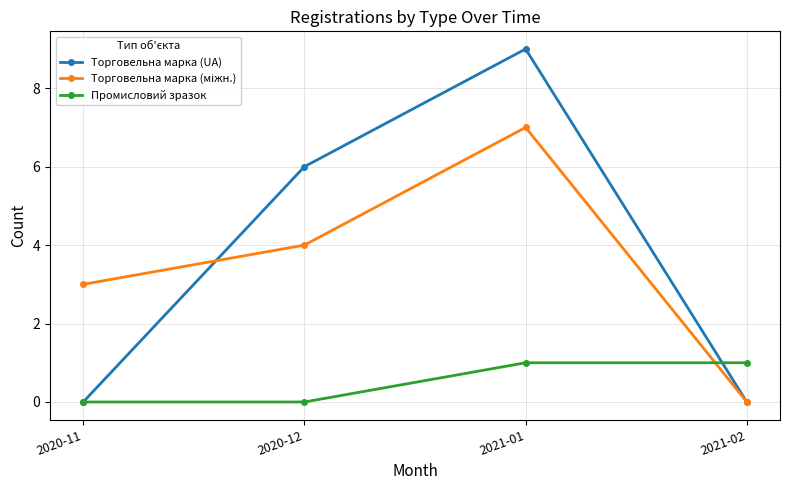

At which category is the sum across all series the highest?

2021-01